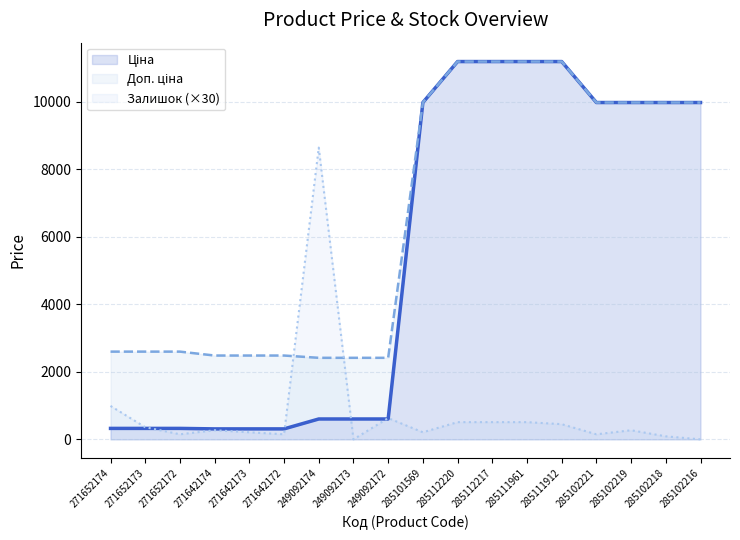

What is the difference between the maximum and minimum values in the Доп. ціна series?

8773.3